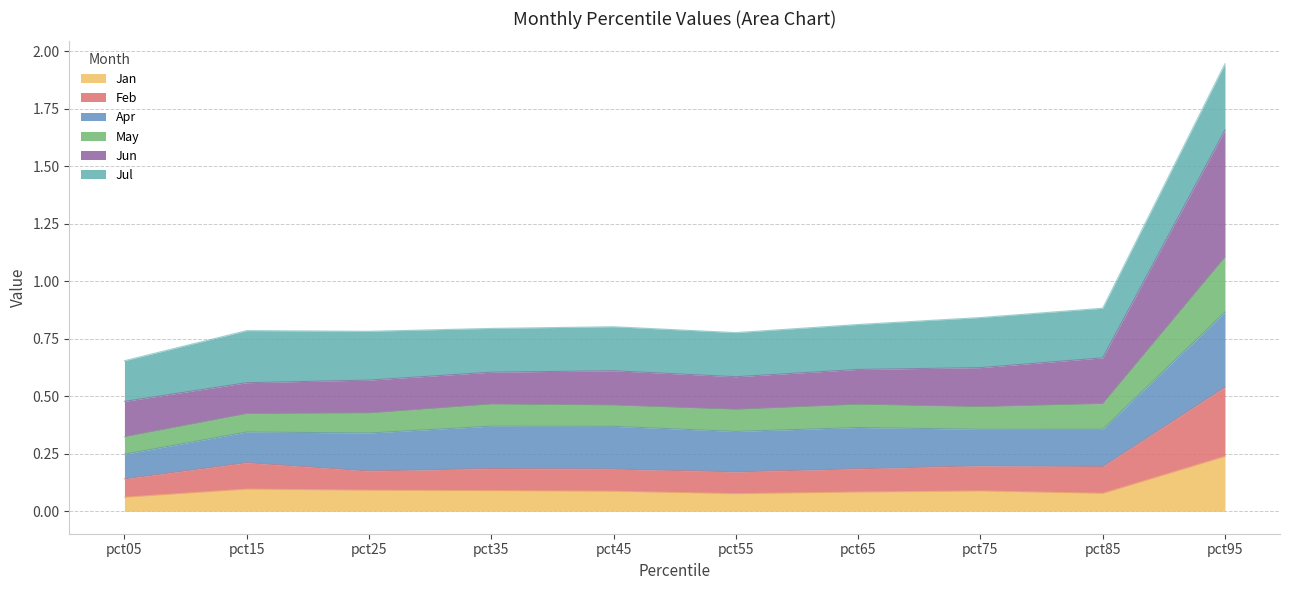

What is the total value across all series at pct65?

0.8